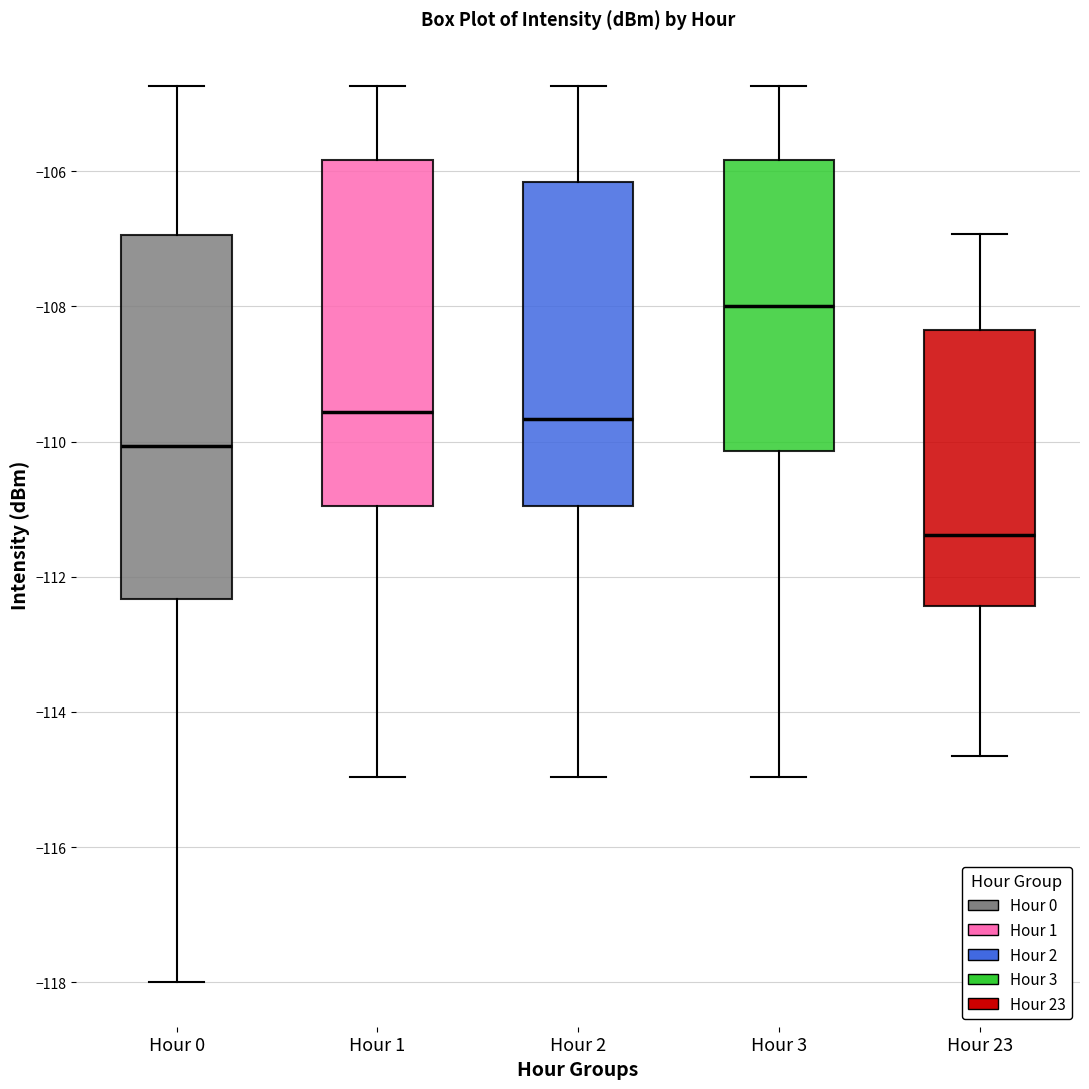

Reading left to right, transcribe this box plot: for each box, give where its median line is, the range the box spans, and where its two whiskers end, as read against the y-axis. The values are not printed on the chart, so give them approximately, as read against the axis.

Hour 0: median -110.0, box -112.4 to -107.0, whiskers -118.0 to -104.8
Hour 1: median -109.6, box -111.0 to -105.8, whiskers -115.0 to -104.8
Hour 2: median -109.6, box -111.0 to -106.2, whiskers -115.0 to -104.8
Hour 3: median -108.0, box -110.2 to -105.8, whiskers -115.0 to -104.8
Hour 23: median -111.4, box -112.4 to -108.4, whiskers -114.6 to -107.0